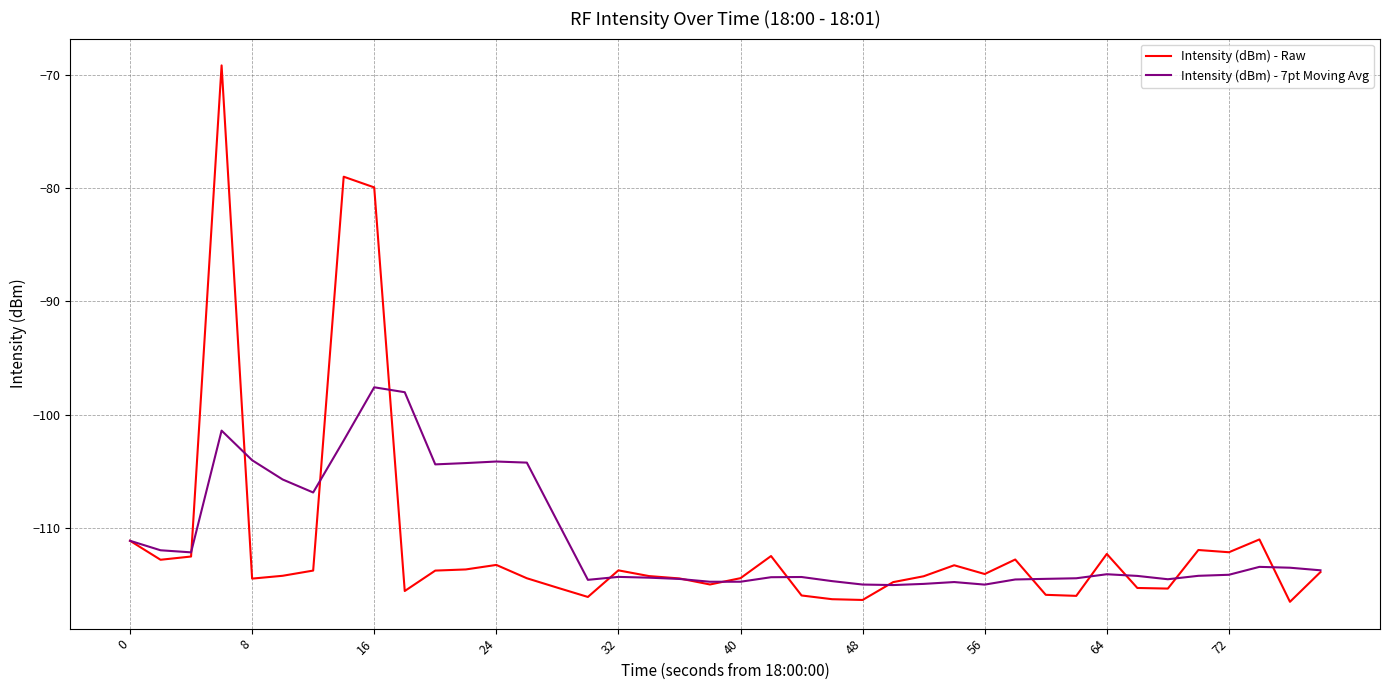

True or false: Intensity (dBm) - 7pt Moving Avg and Intensity (dBm) - Raw intersect in this chart.

True